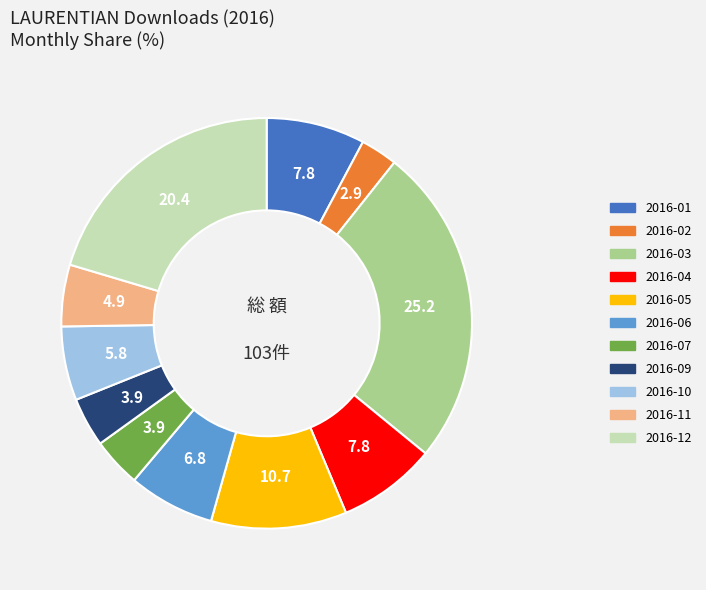

Is there a majority slice in this chart?

No